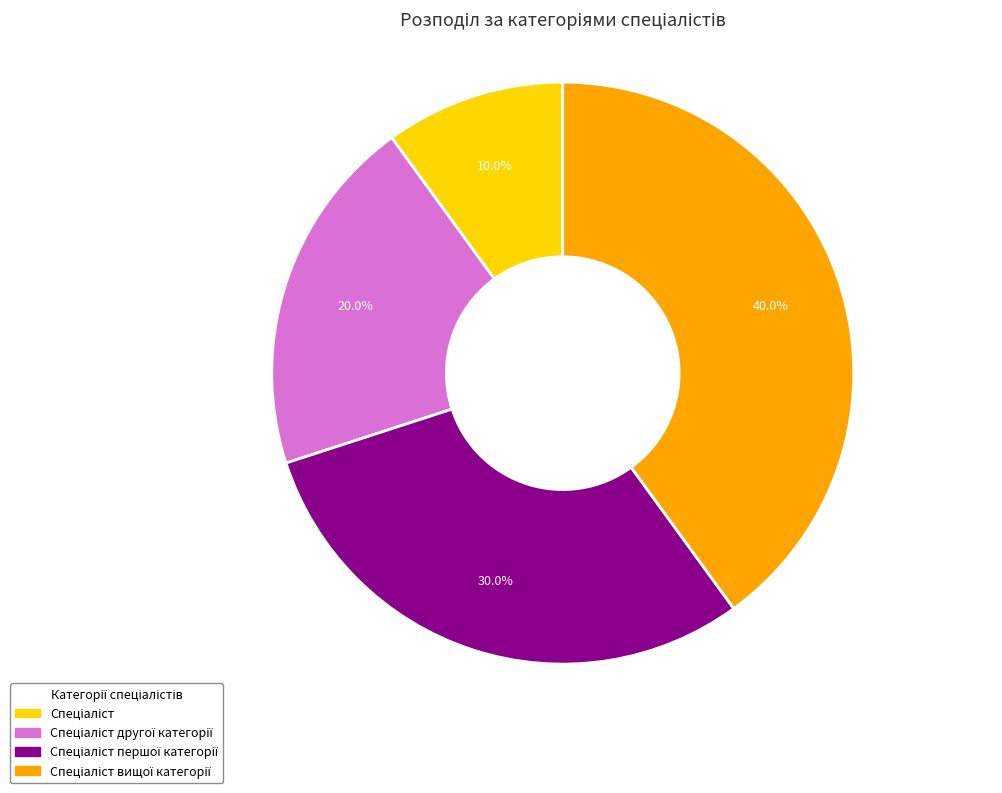

Is there a majority slice in this chart?

No